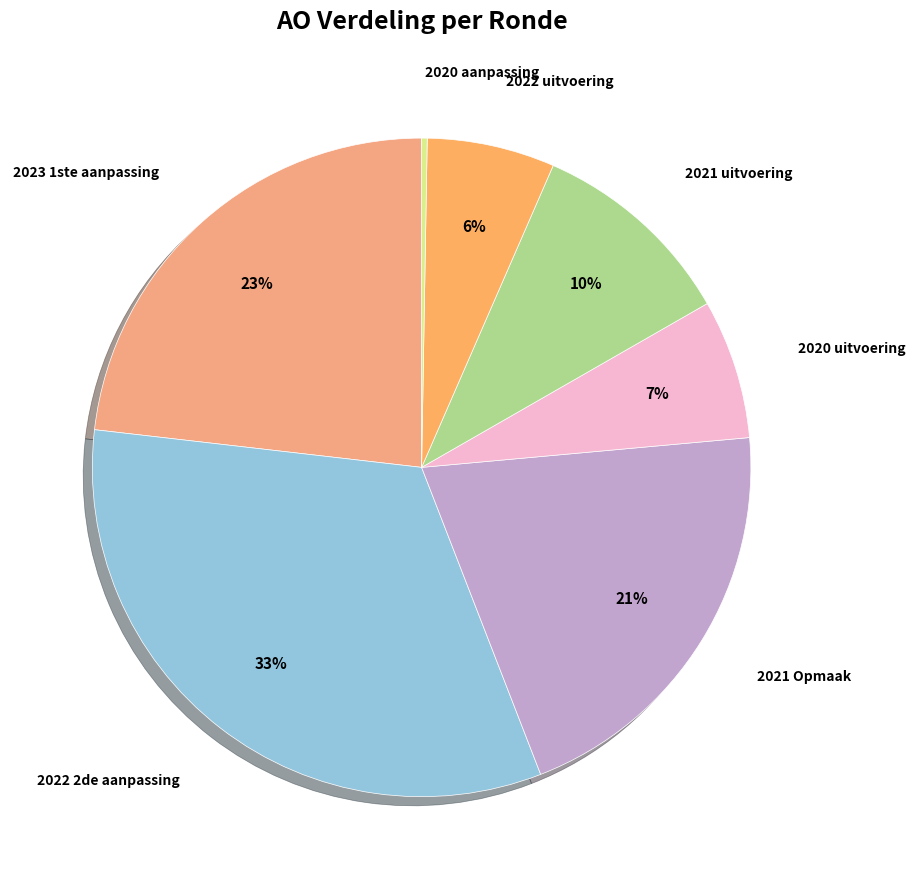

True or false: 2021 uitvoering accounts for 1% of the total.

False